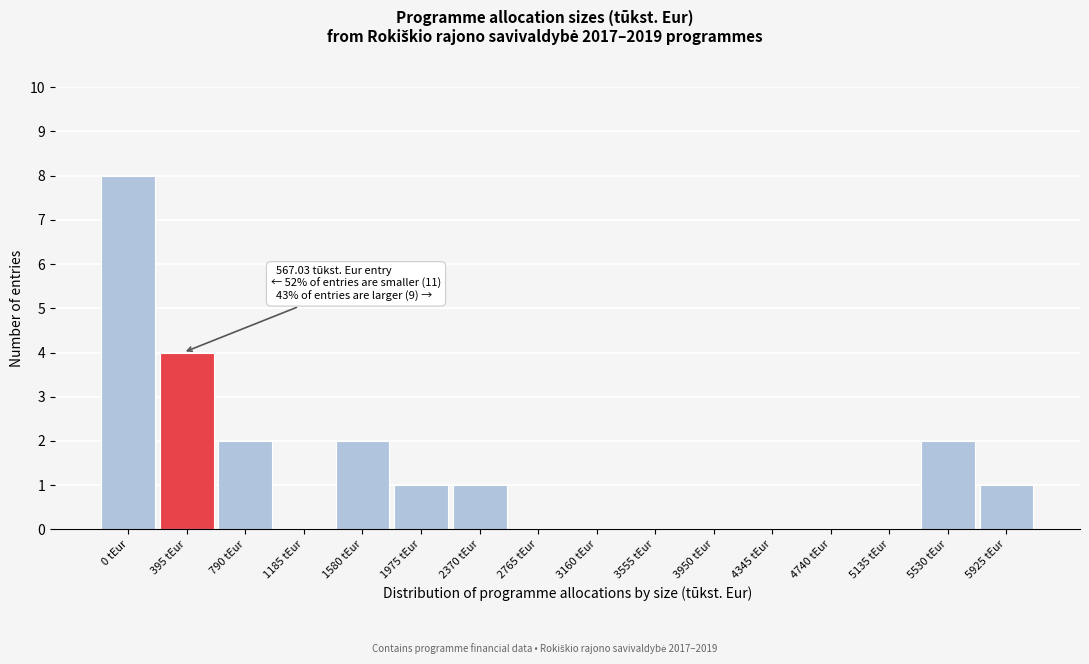

Reading left to right, transcribe all the data shown in this chart.

0 tEur=8	395 tEur=4	790 tEur=2	1185 tEur=0	1580 tEur=2	1975 tEur=1	2370 tEur=1	2765 tEur=0	3160 tEur=0	3555 tEur=0	3950 tEur=0	4345 tEur=0	4740 tEur=0	5135 tEur=0	5530 tEur=2	5925 tEur=1